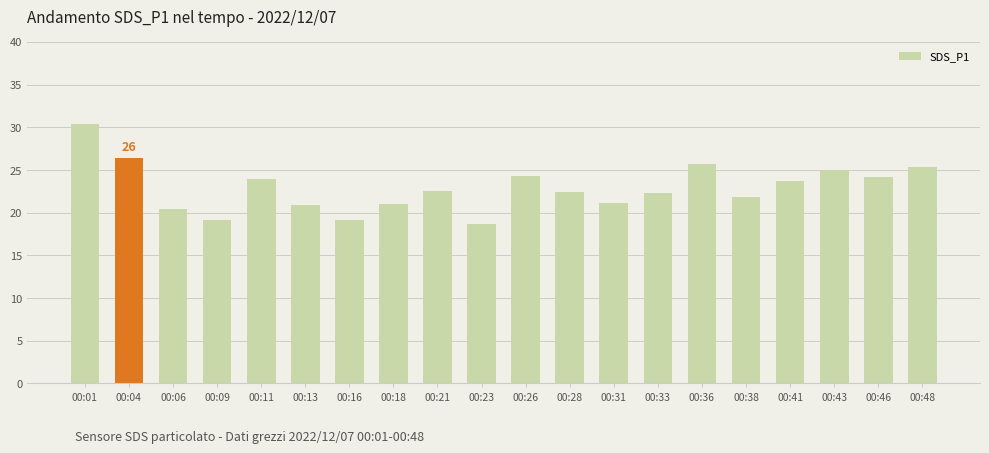

What is the difference between the maximum and minimum values?

11.7